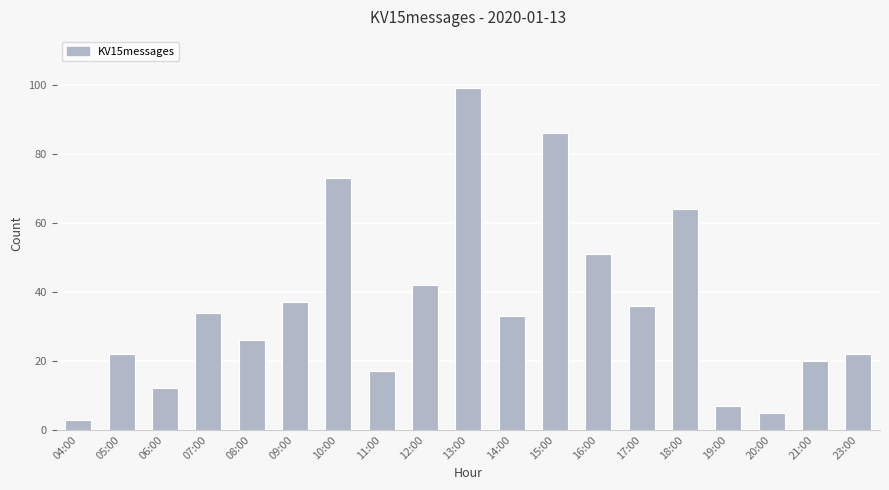

Which category has the highest value across all series?

13:00